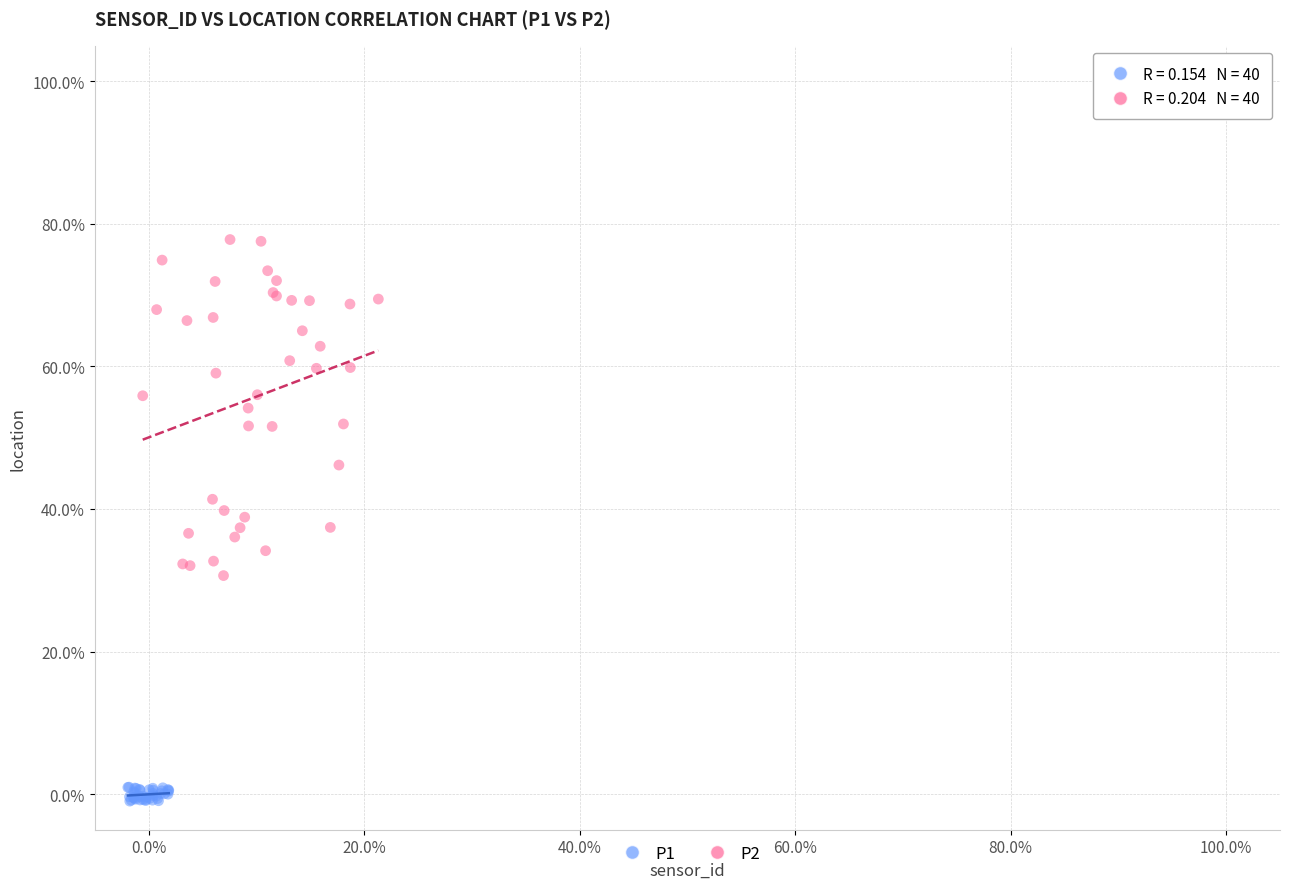

Which series has the largest Y range (max minus min)?

P2